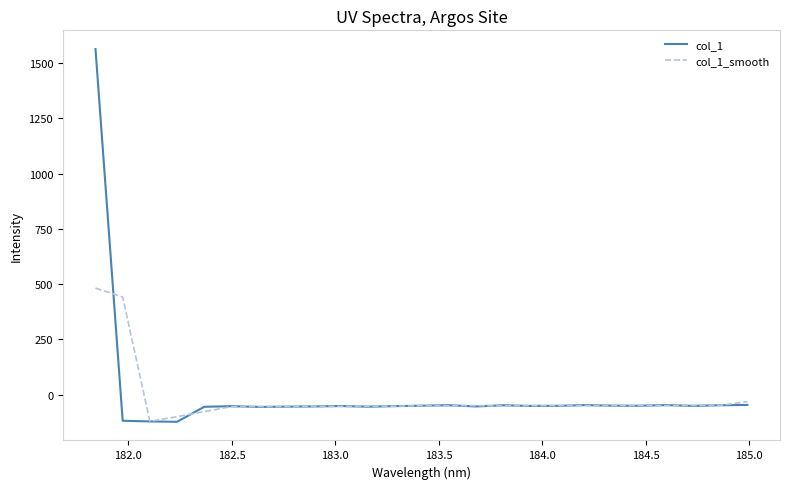

Which series has the widest spread of values?

col_1